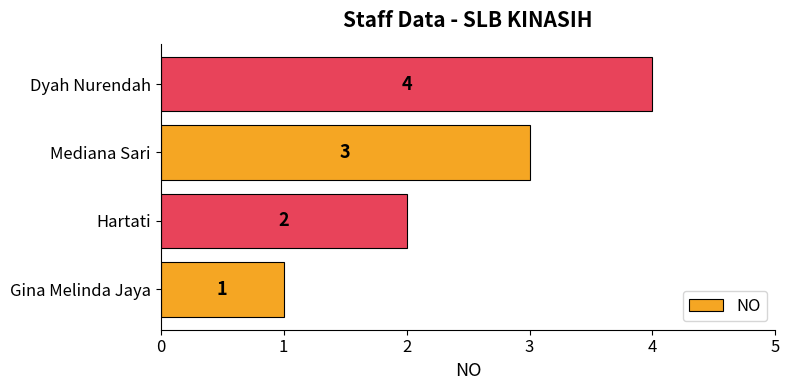

Which has a higher value, Hartati or Mediana Sari?

Mediana Sari